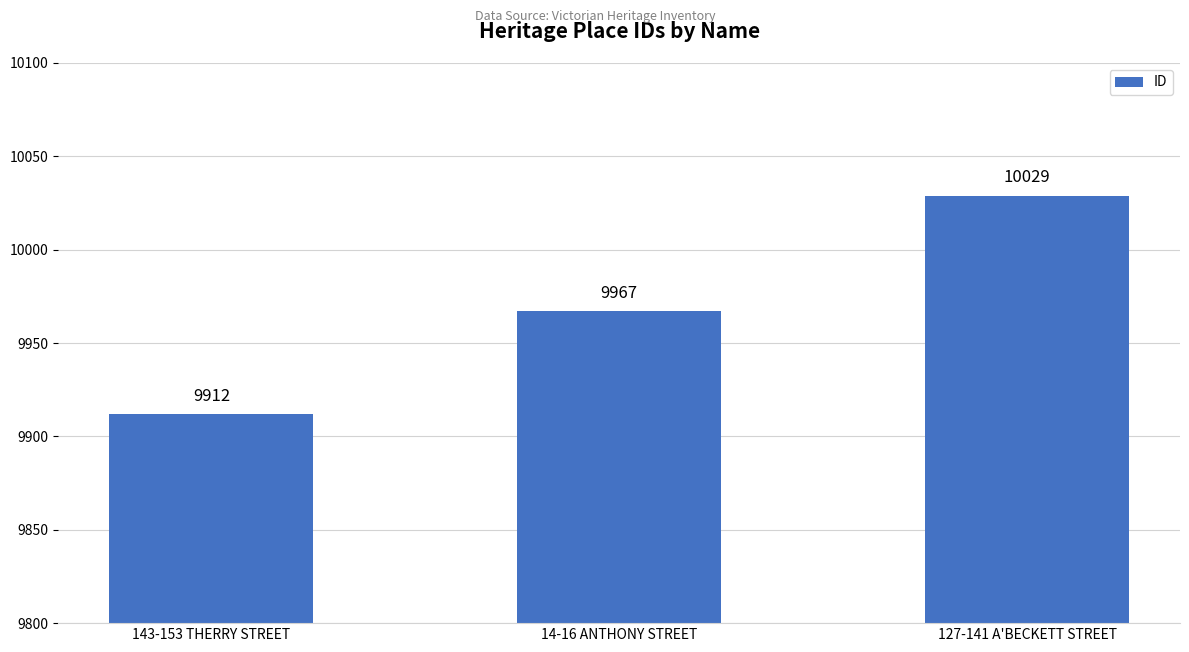

Rank the categories by value from highest to lowest.

127-141 A'BECKETT STREET, 14-16 ANTHONY STREET, 143-153 THERRY STREET